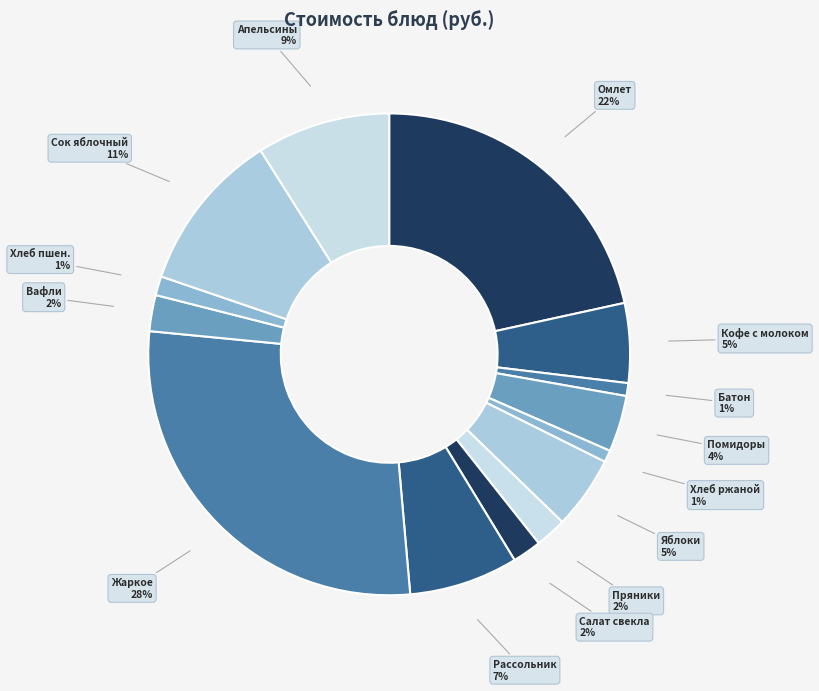

To the nearest percent, what is the difference between the largest and smallest slice percentages?

27%